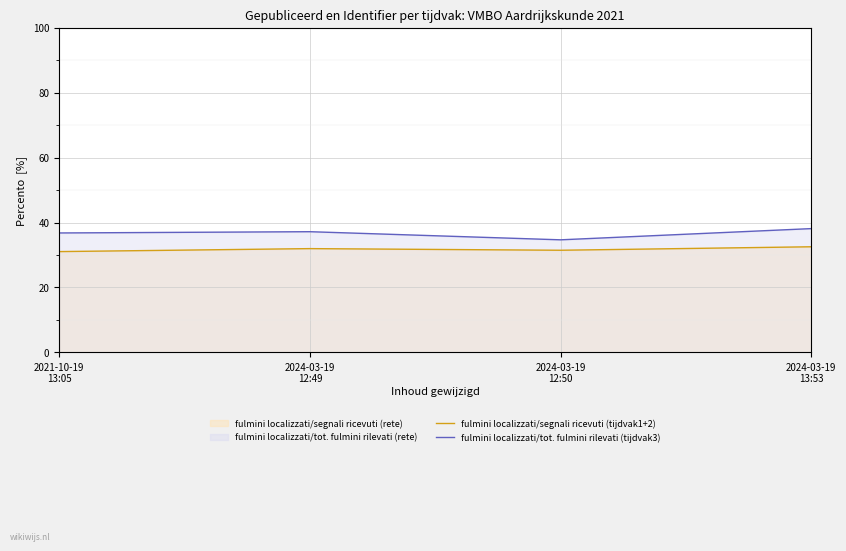

How many lines are shown in the chart?

2